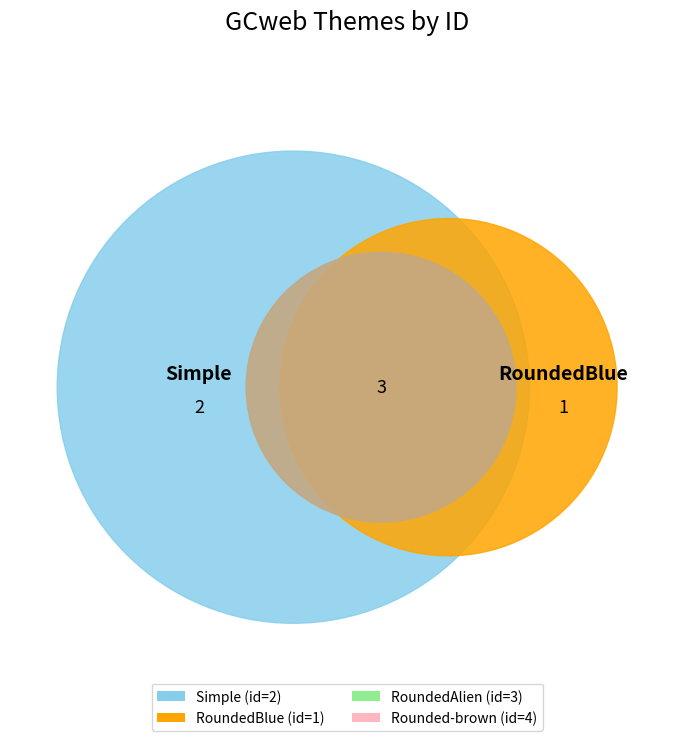

Is it true that RoundedBlue is 10% of the pie?

True